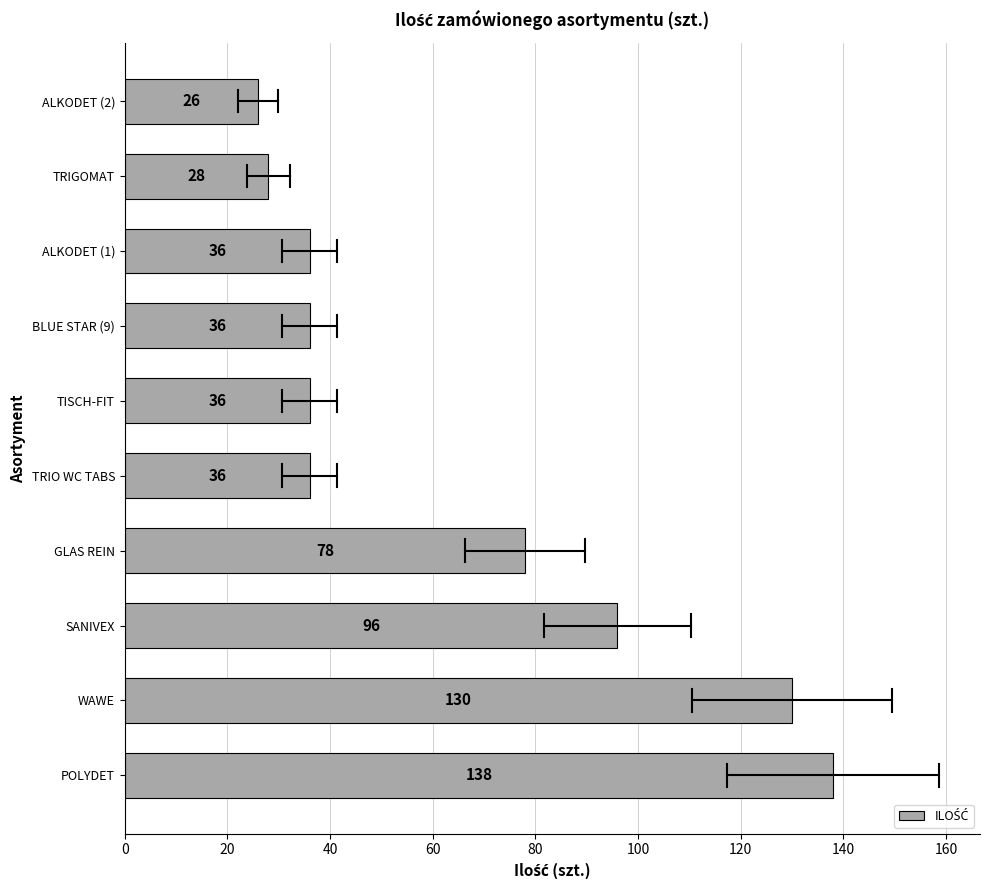

The value at WAWE is 181. True or false?

False